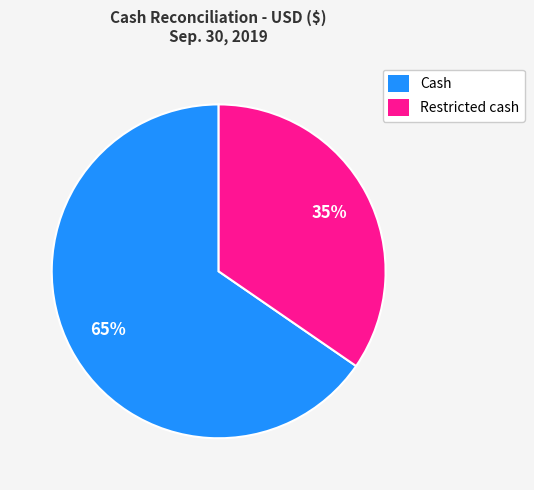

Combined, do Restricted cash and Cash account for over 50%?

Yes